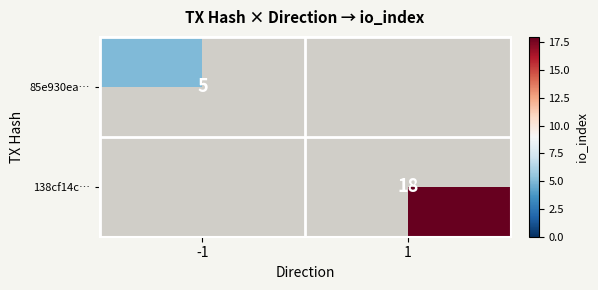

What is the minimum value shown in the chart?

5.0